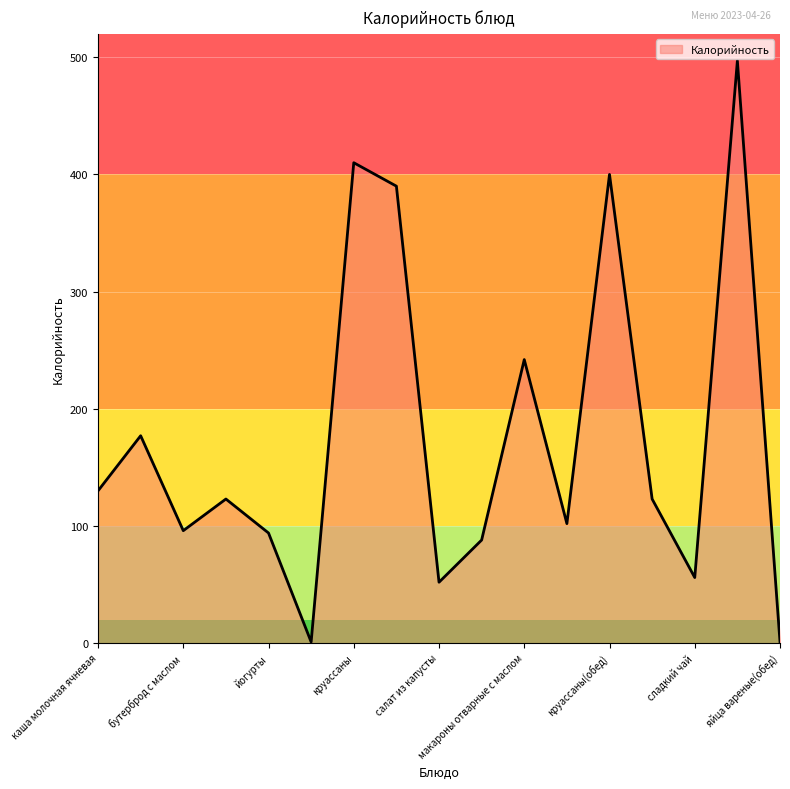

What is the greatest value displayed?

497